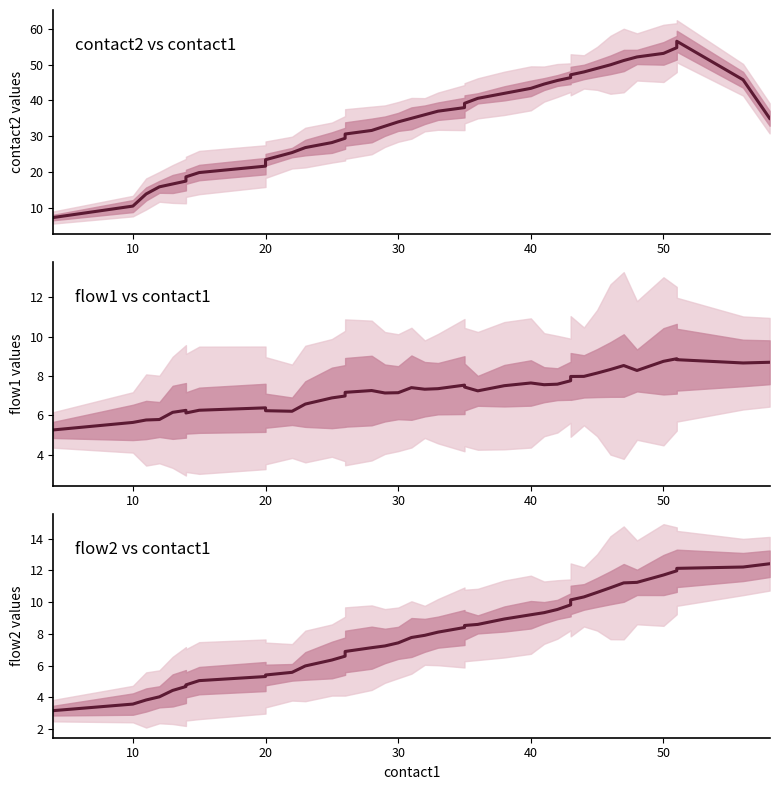

List the series in order of their peak value, highest first.

contact2, flow2, flow1